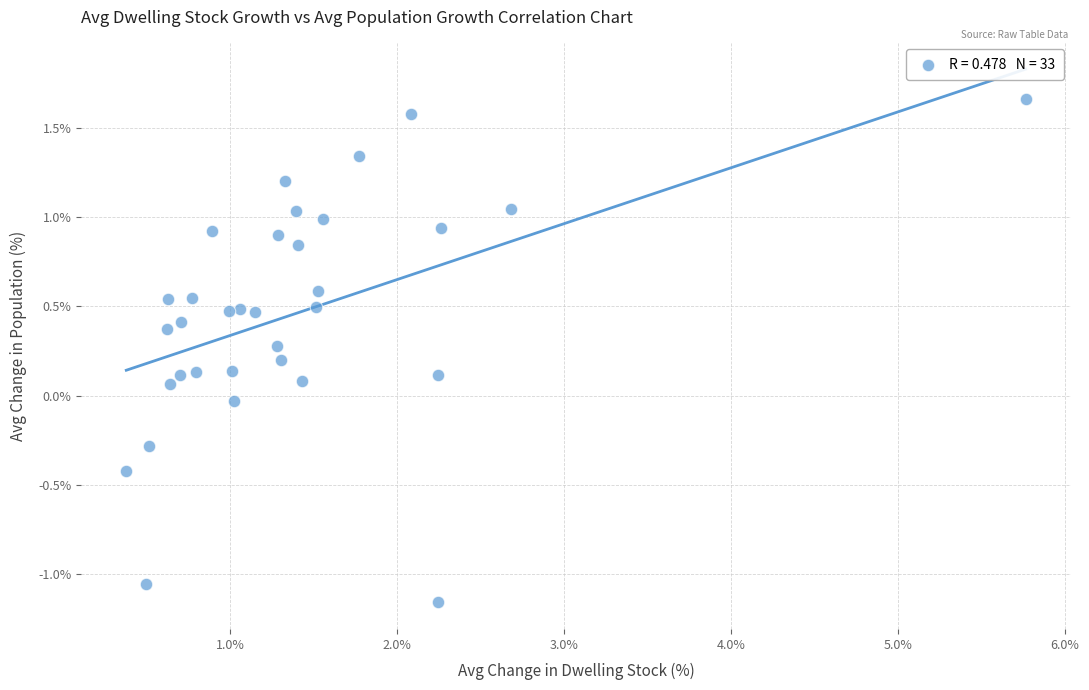

What is the range of Y values (max minus min)?

2.8